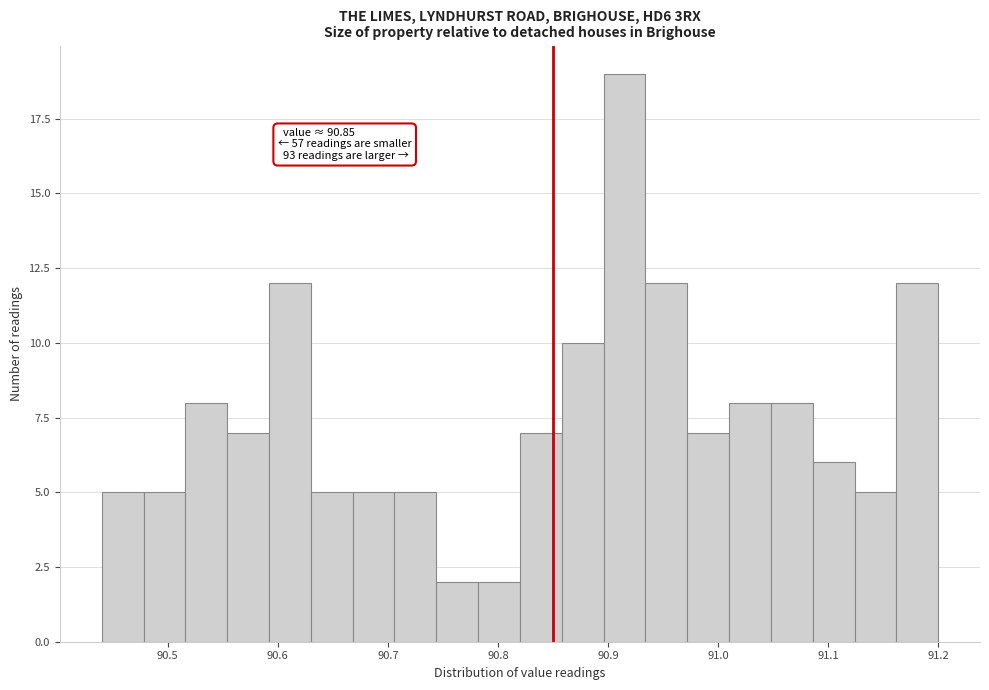

Read against the x-axis, roughly where is the centre of the tallest bar?

90.92